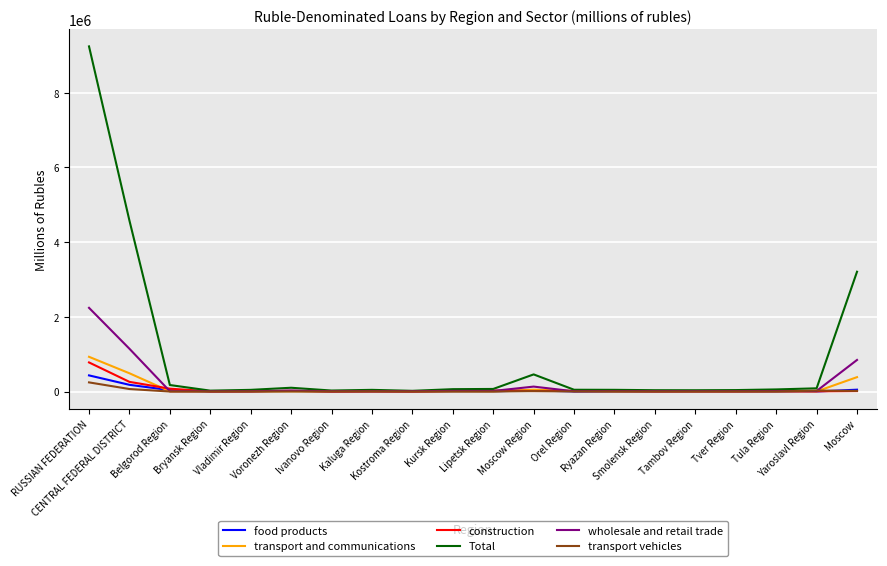

True or false: transport vehicles has more than 1 points higher than both neighbors.

True